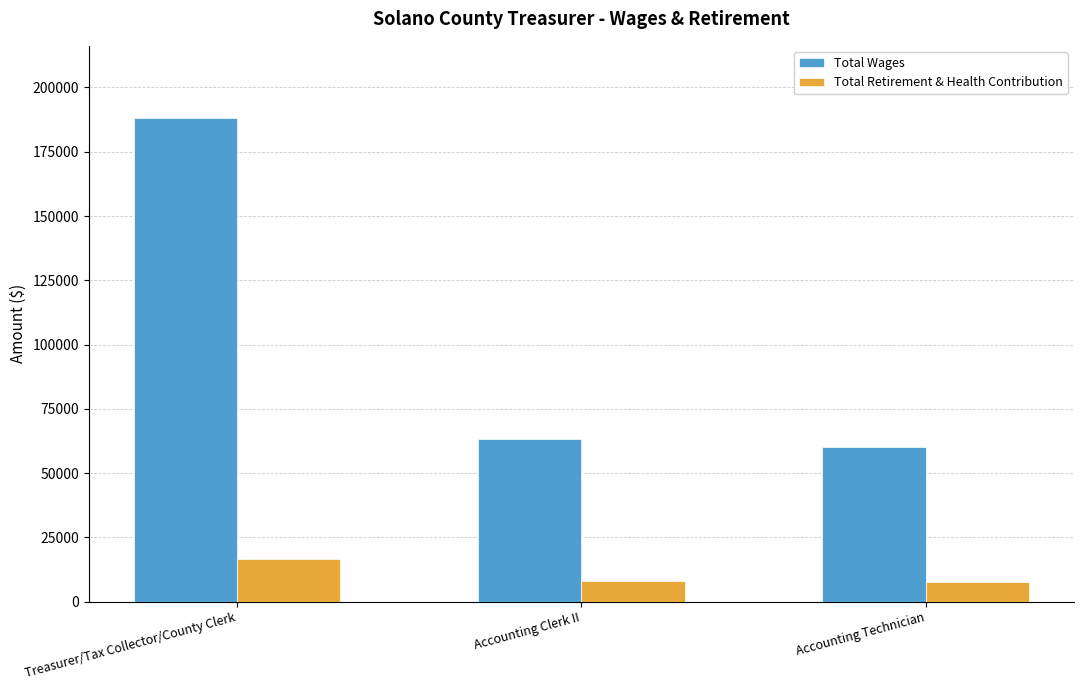

How many series are shown in this chart?

2